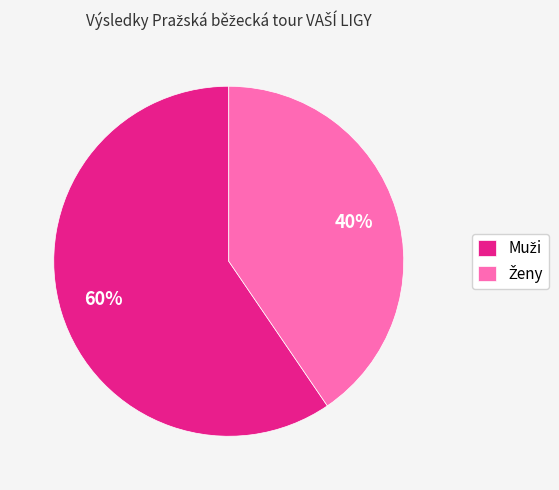

Is there a majority slice in this chart?

Yes